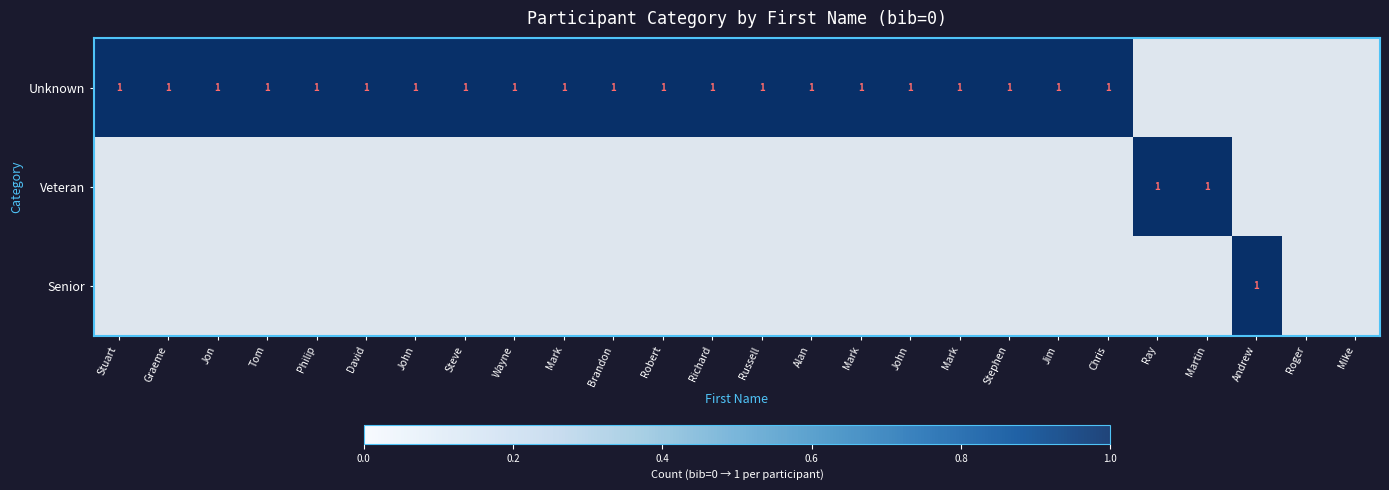

At which category is the sum across all series the highest?

Stuart